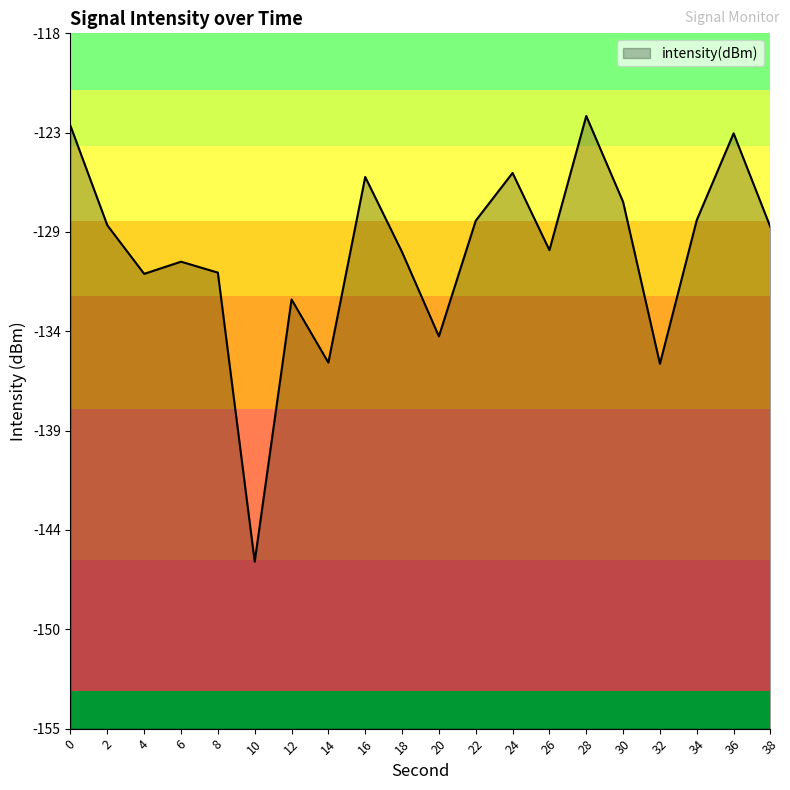

Between 20 and 24, which is larger?

24